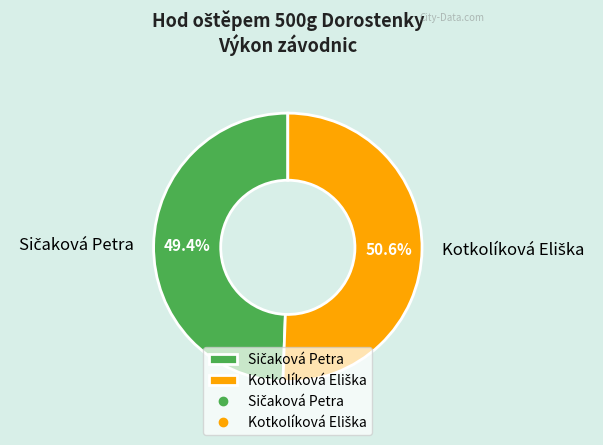

Is there a majority slice in this chart?

Yes